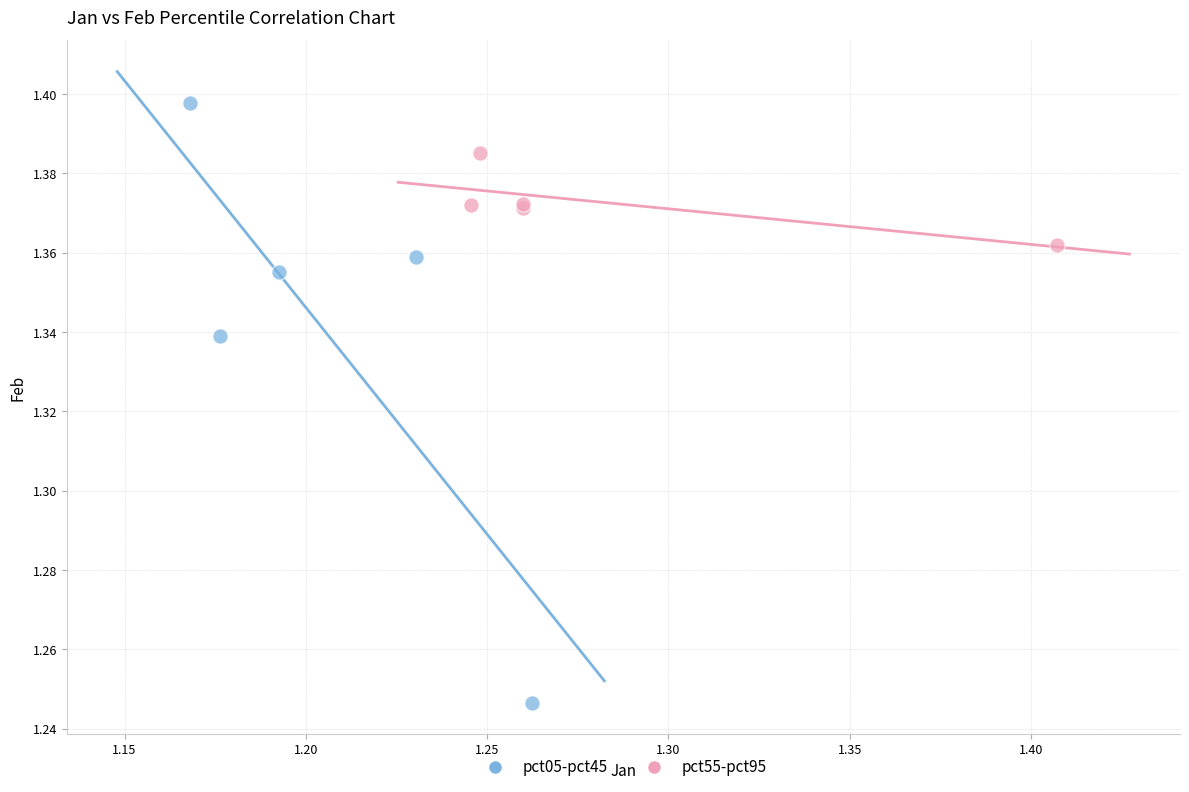

Which series reaches the maximum Y coordinate?

pct05-pct45